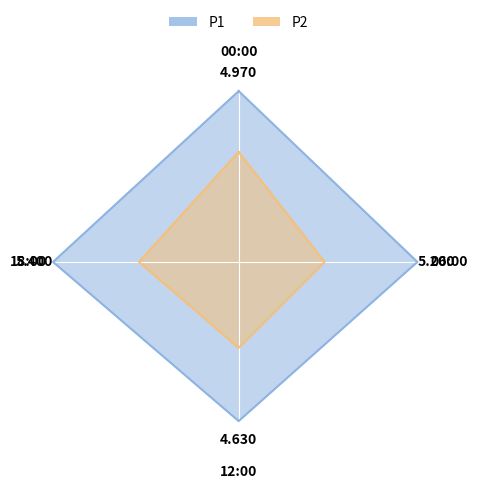

Is this an area chart (filled region under the line)?

No